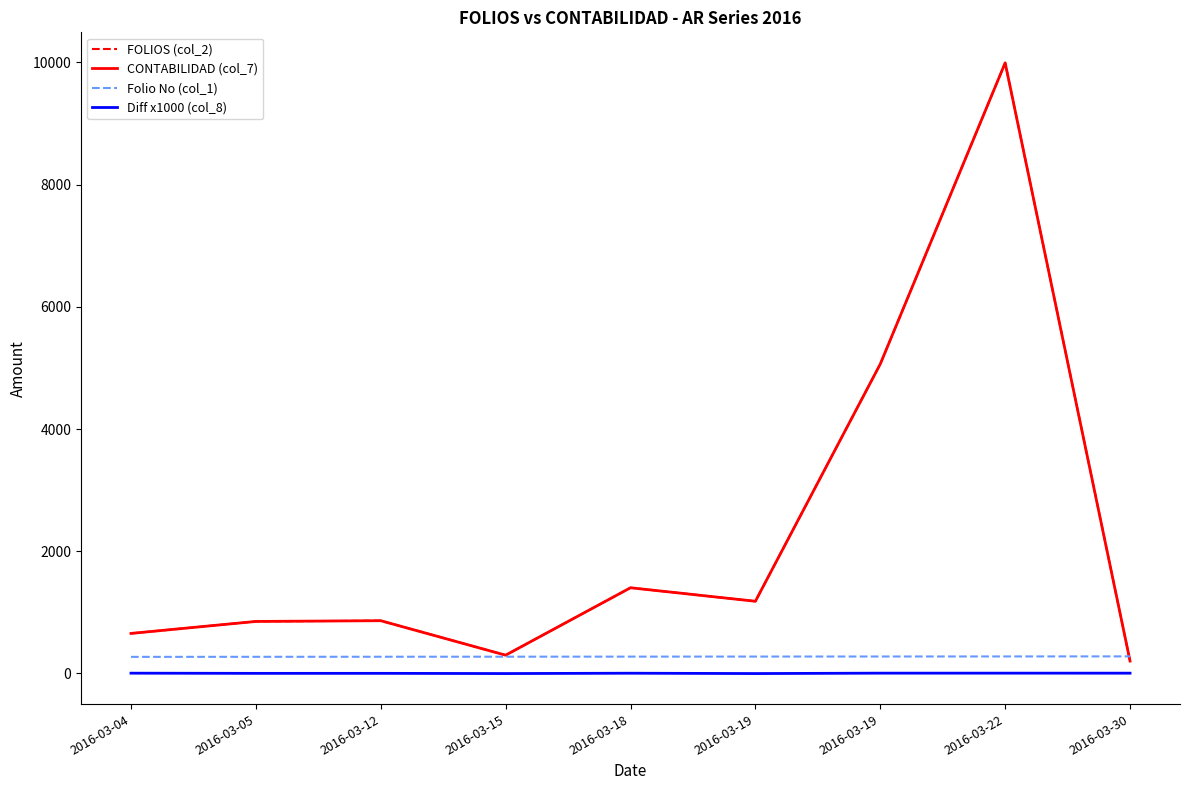

Which series changed the most between 2016-03-15 and 2016-03-30?

CONTABILIDAD (col_7)